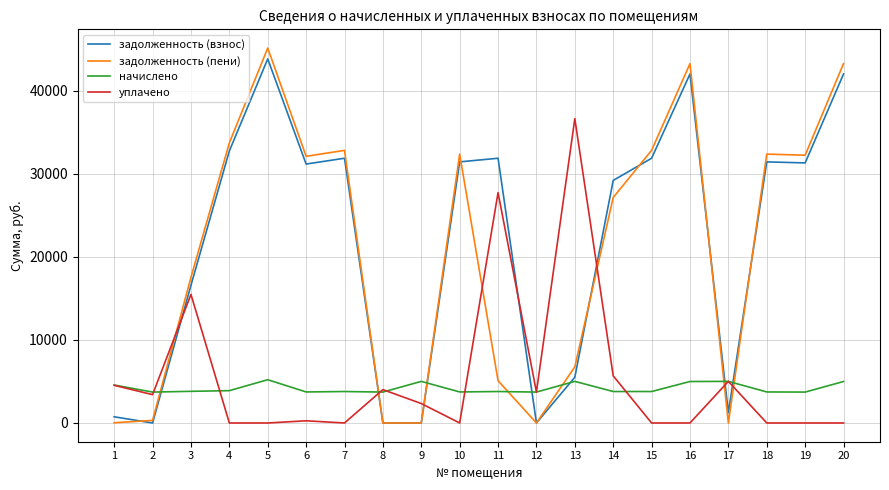

Does the chart display data point markers on the line(s)?

No